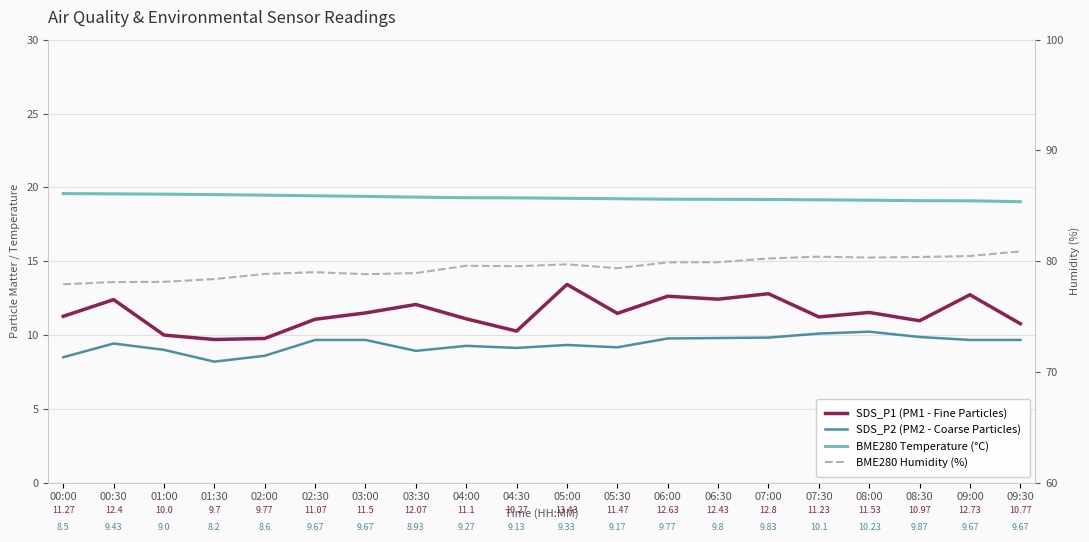

What is the total value across all series at 01:00?

116.7